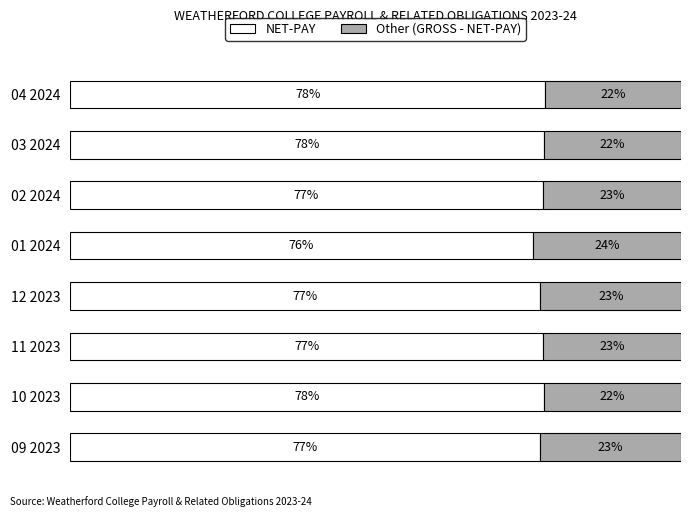

At which label is NET-PAY closest to 76?

01 2024